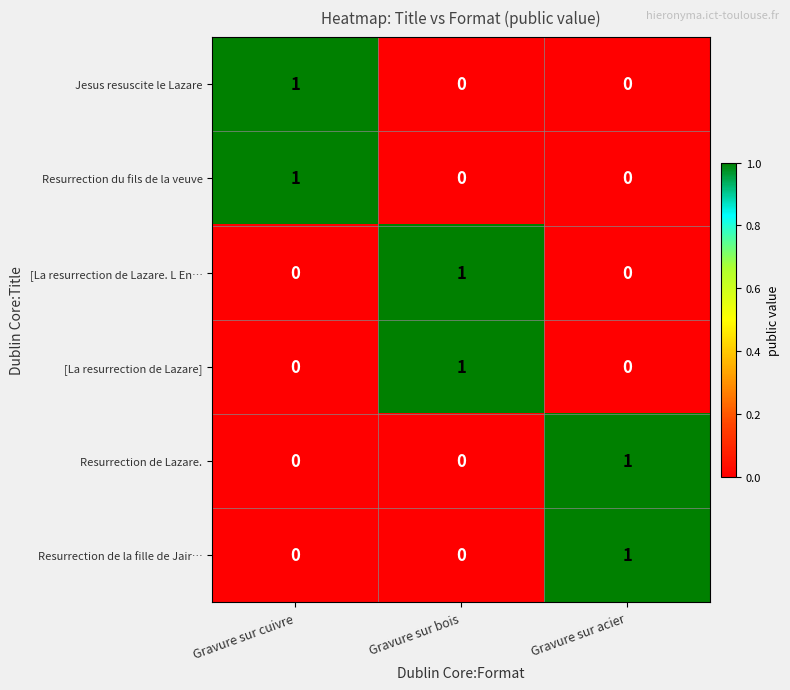

At how many categories does at least one series exceed 0?

3